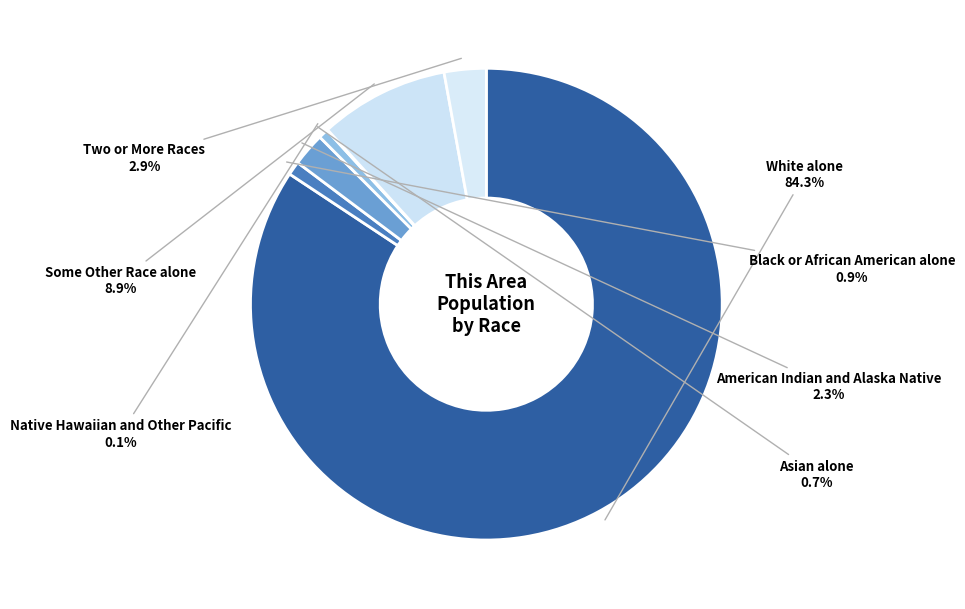

Rank the categories by value from lowest to highest.

Native Hawaiian and Other Pacific, Asian alone, Black or African American alone, American Indian and Alaska Native, Two or More Races, Some Other Race alone, White alone